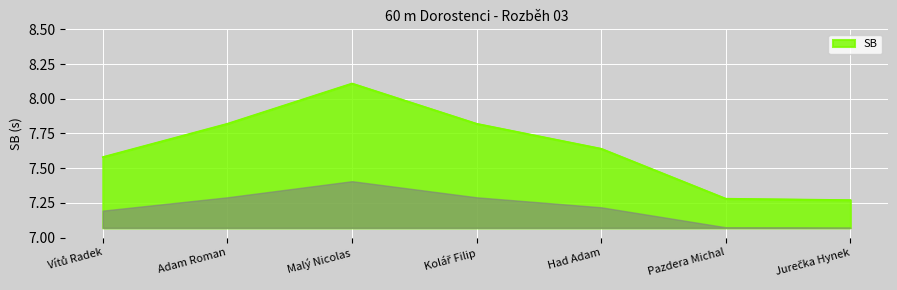

At which category does the data reach its first local peak?

Malý Nicolas